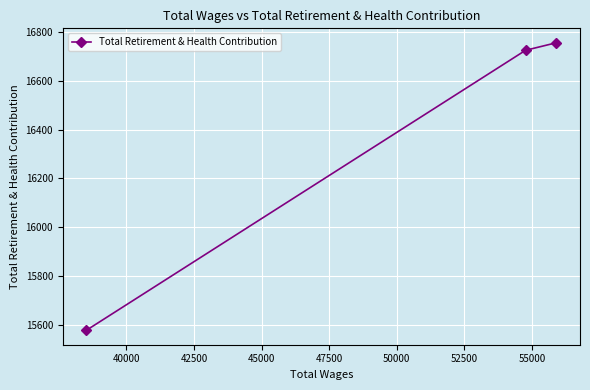

What is the greatest value displayed?

16755